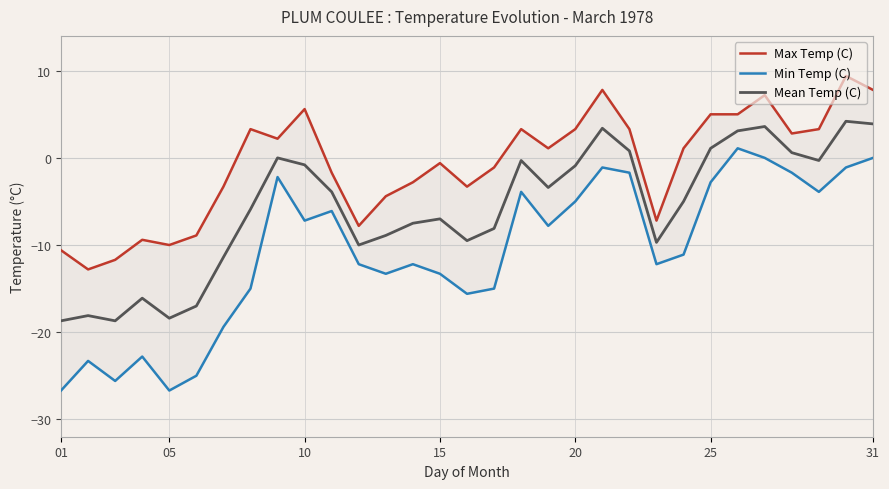

What is the highest value of the Mean Temp (C) series?

4.2